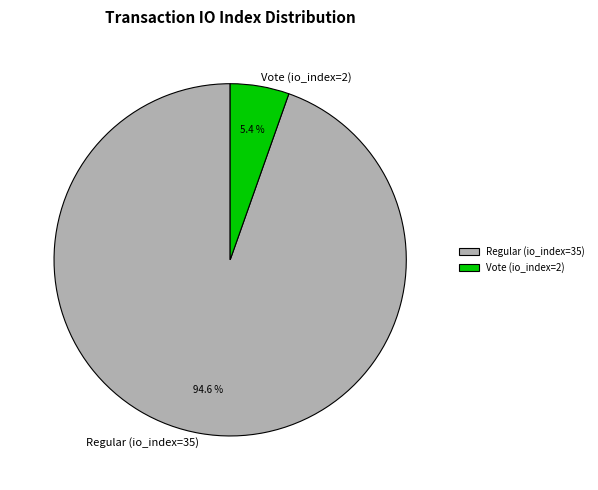

What percentage do Regular (io_index=35) and Vote (io_index=2) together represent?

100.0%